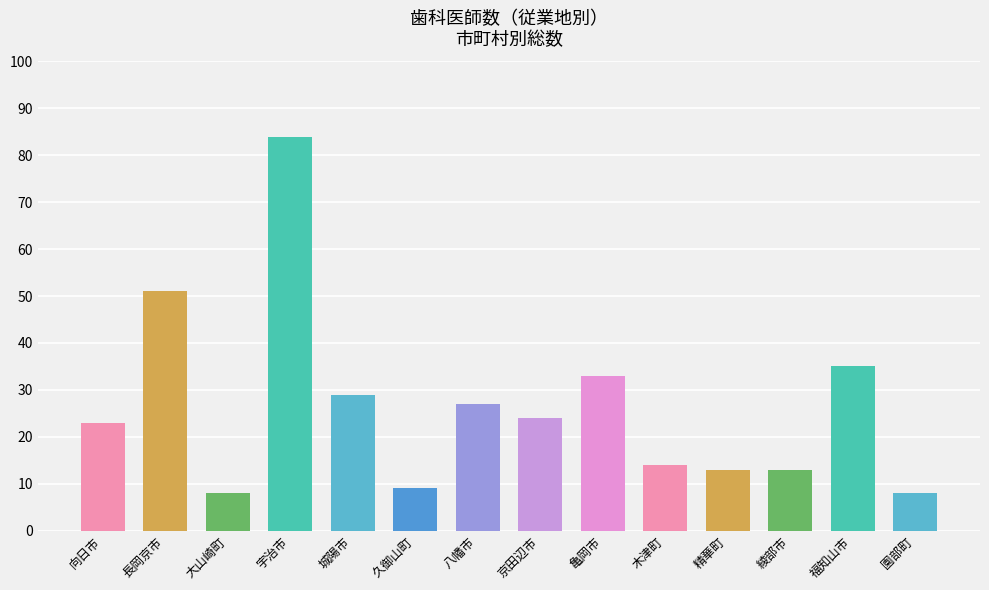

What is the maximum value shown in the chart?

84